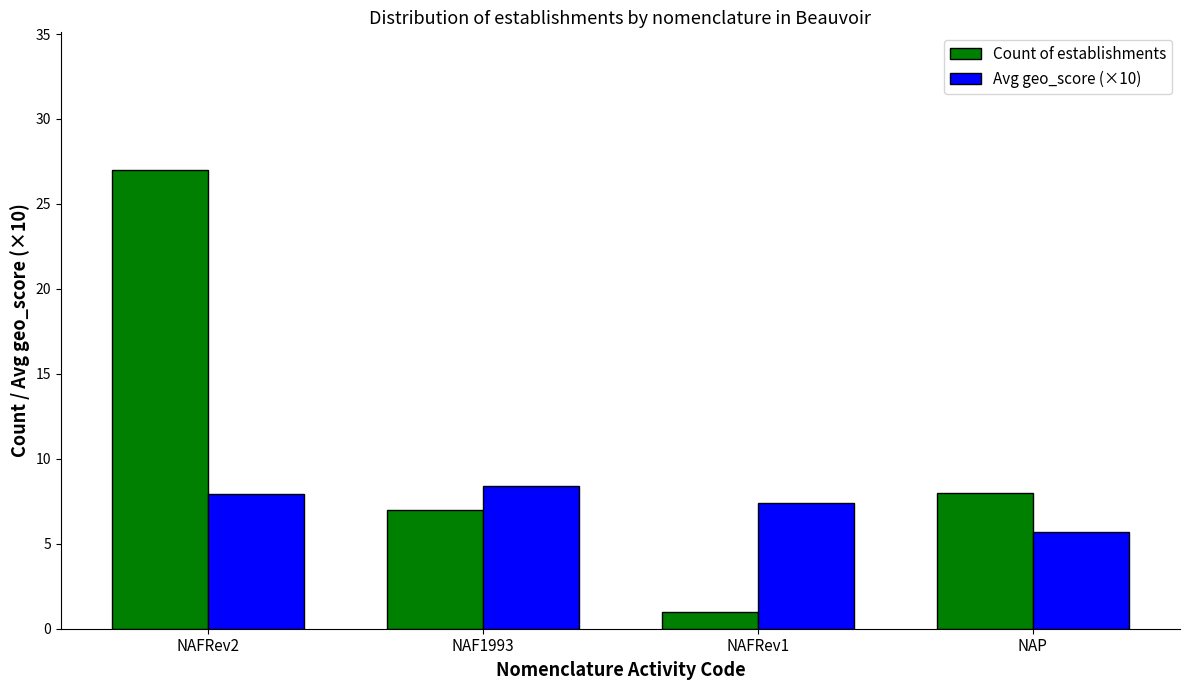

At which label is Avg geo_score (×10) closest to 7?

NAFRev1